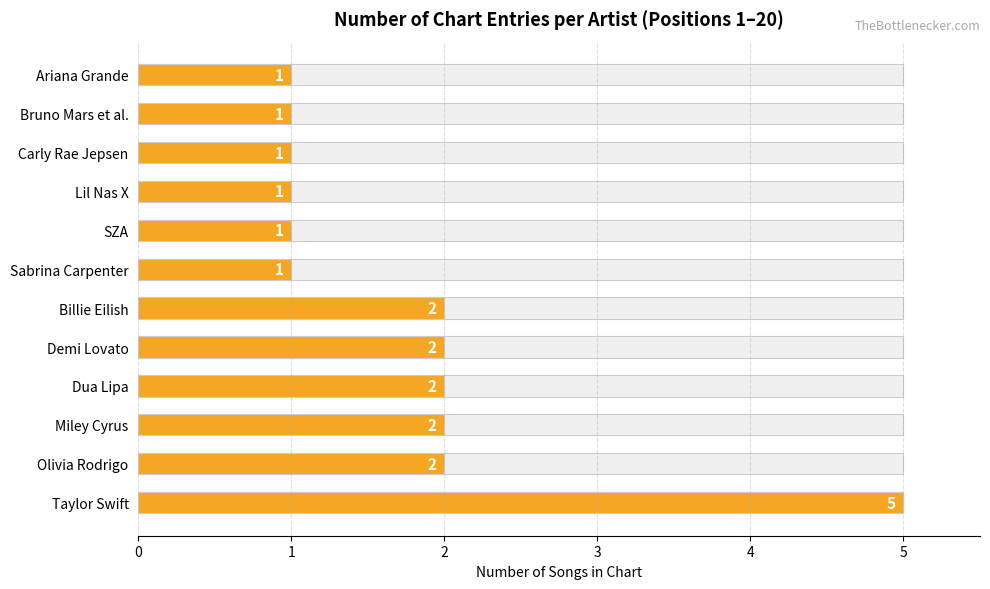

How many values are between 1 and 2?

11